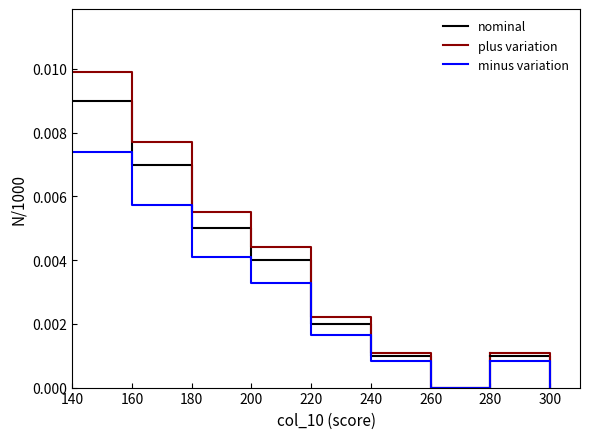

At which category is the sum across all series the highest?

140